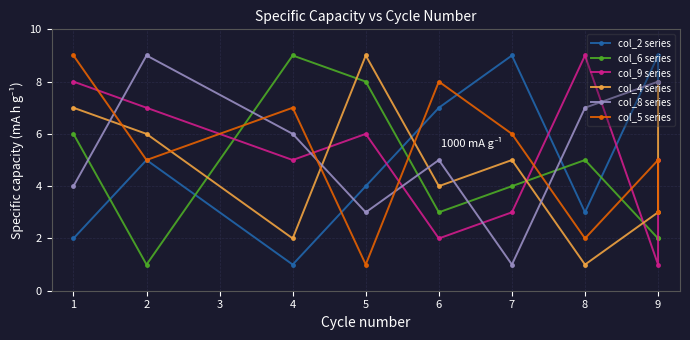

Reading right to left, list all the values displayed in this chart.

col_2 series: 8	9	3	9	7	4	1	5	2
col_6 series: 2	2	5	4	3	8	9	1	6
col_9 series: 5	1	9	3	2	6	5	7	8
col_4 series: 8	3	1	5	4	9	2	6	7
col_8 series: 8	8	7	1	5	3	6	9	4
col_5 series: 3	5	2	6	8	1	7	5	9